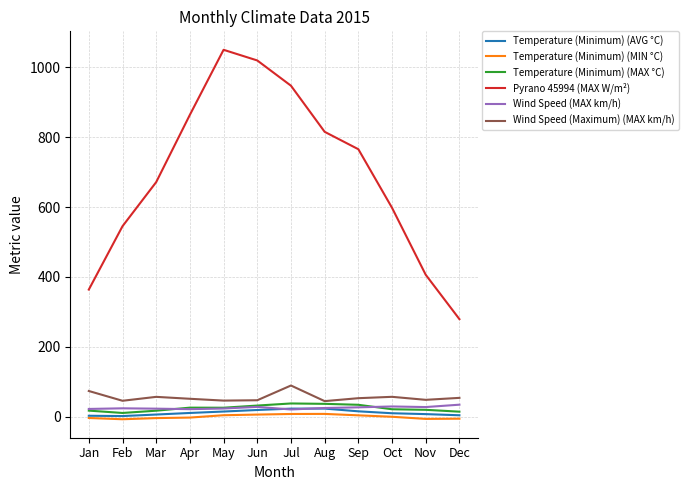

The Pyrano 45994 (MAX W/m²) series shows 597.9 at Oct. True or false?

True